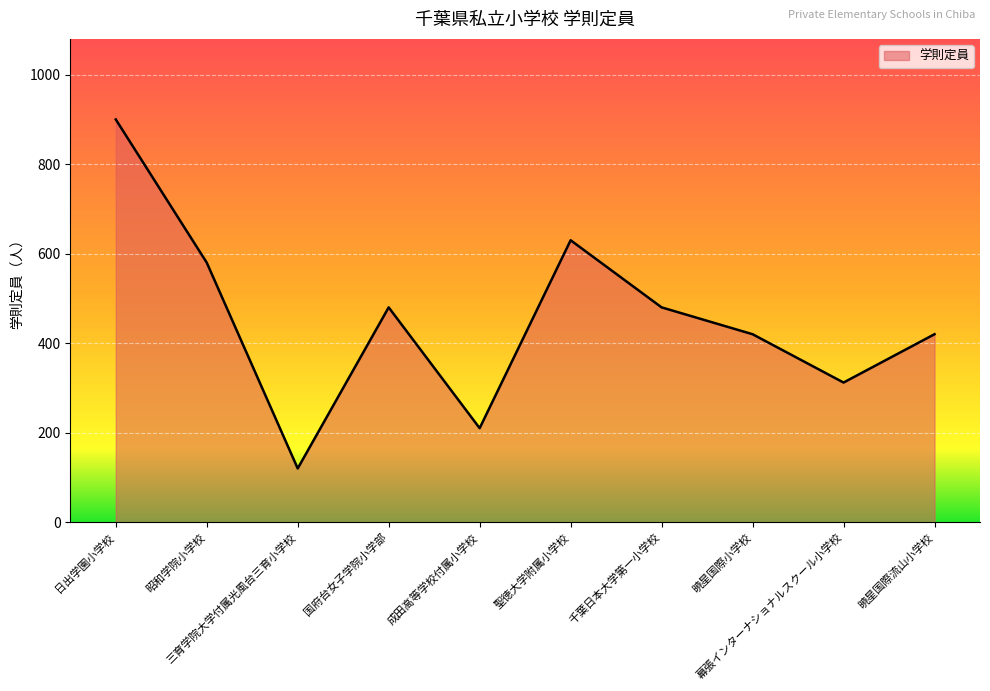

What is the minimum value shown in the chart?

120